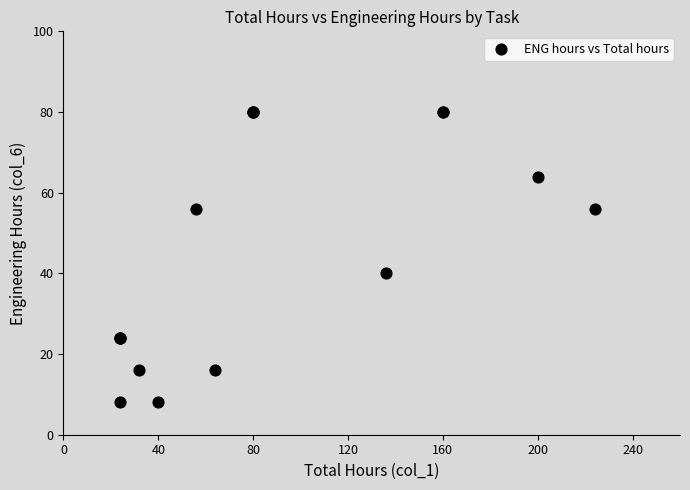

What Y value in the scatter plot is closest to 44?

40